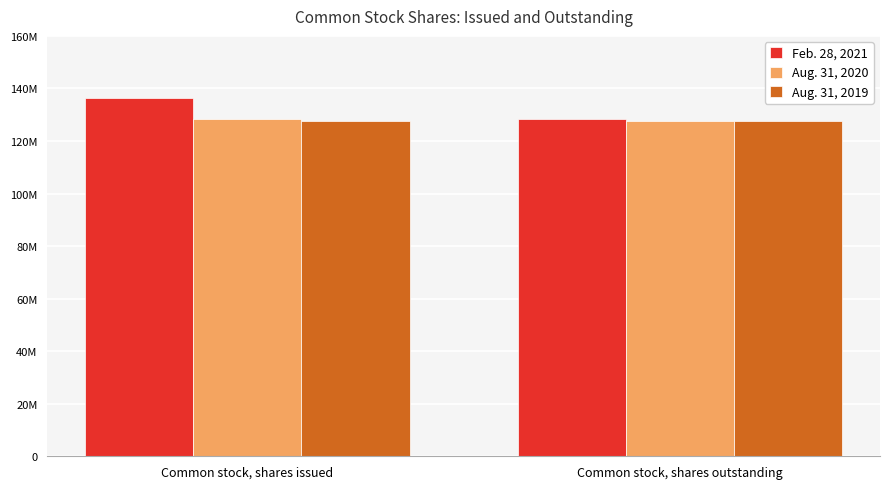

What is the minimum value shown in the chart?

127471700